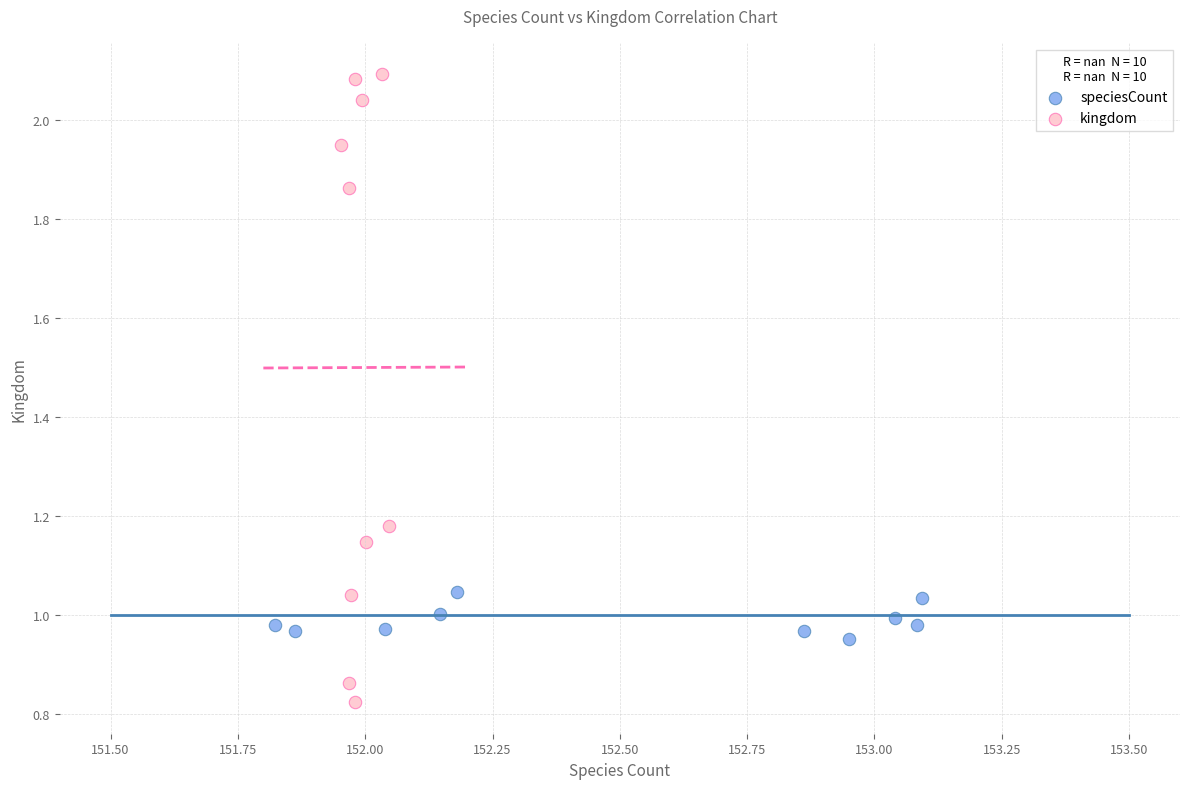

Which series reaches the minimum Y coordinate?

kingdom